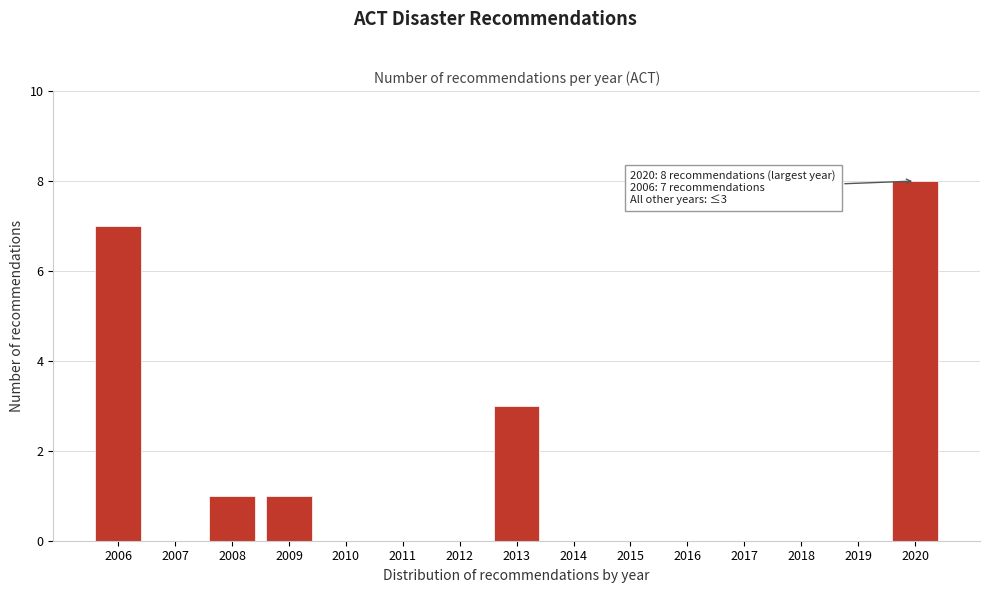

Reading left to right, extract all data points from this chart.

2006=7	2007=0	2008=1	2009=1	2010=0	2011=0	2012=0	2013=3	2014=0	2015=0	2016=0	2017=0	2018=0	2019=0	2020=8